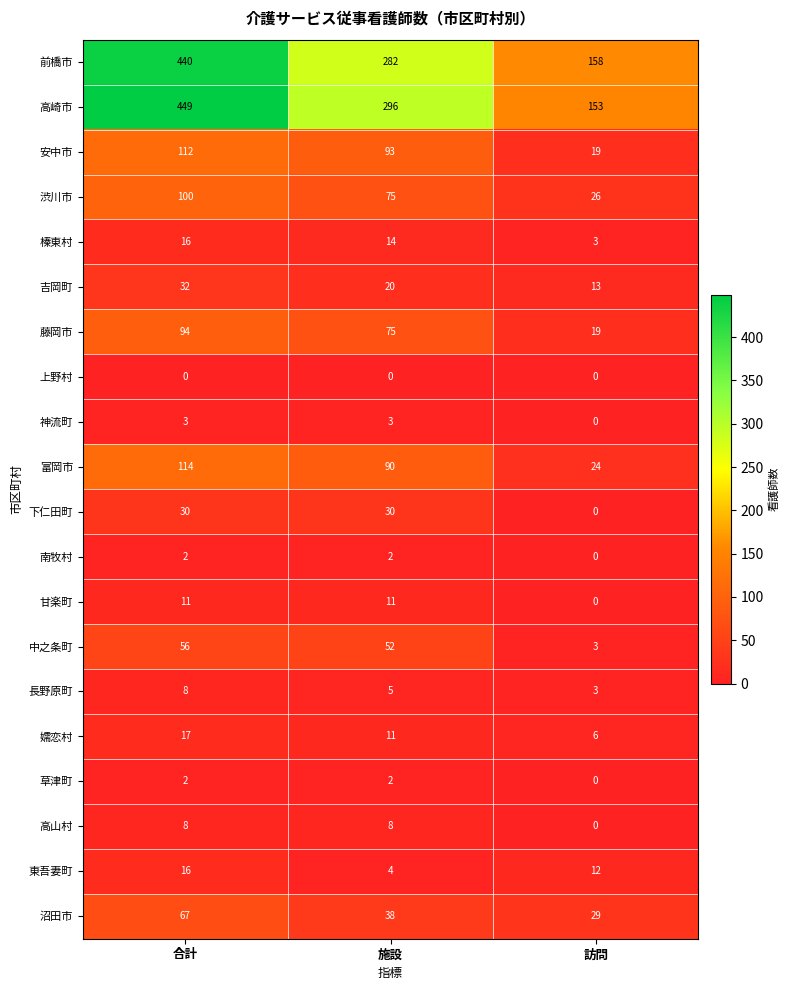

How many 高崎市 values are between 153 and 449?

3